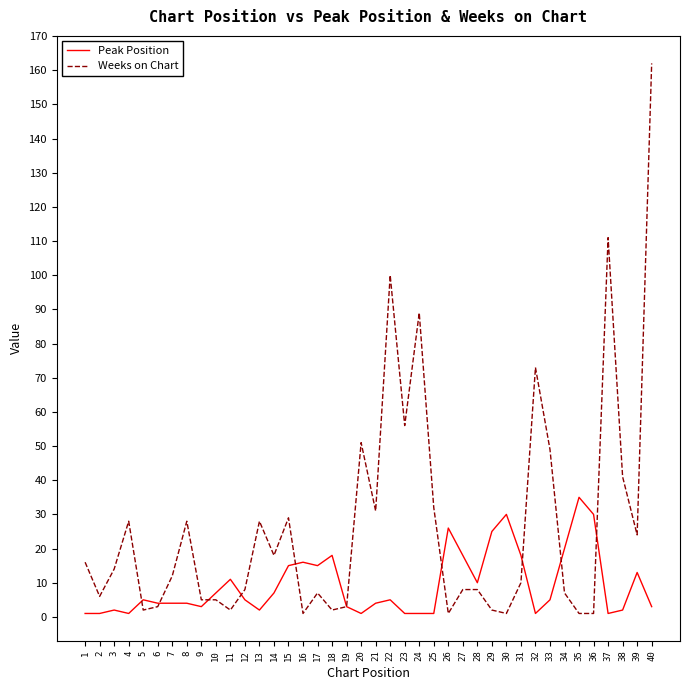

Which series has the largest range (max minus min)?

Weeks on Chart